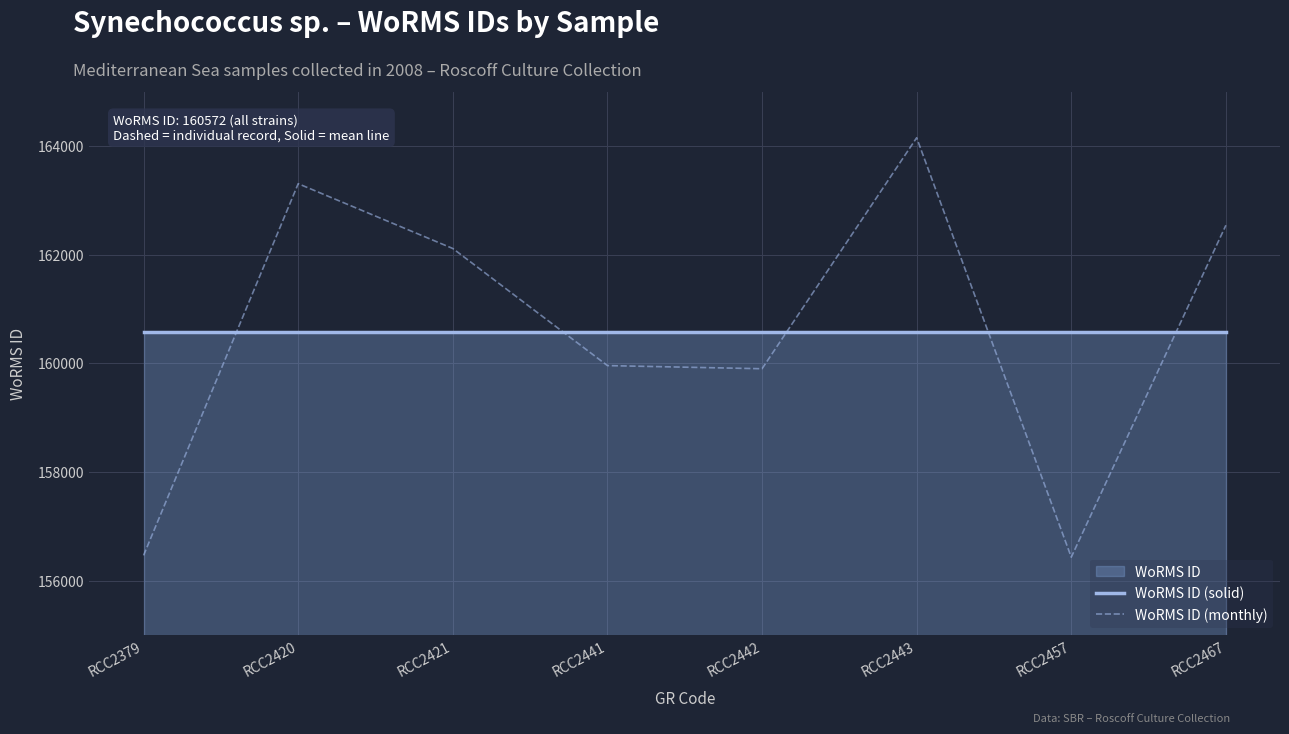

Which series has the largest total across all categories?

WoRMS ID (monthly)